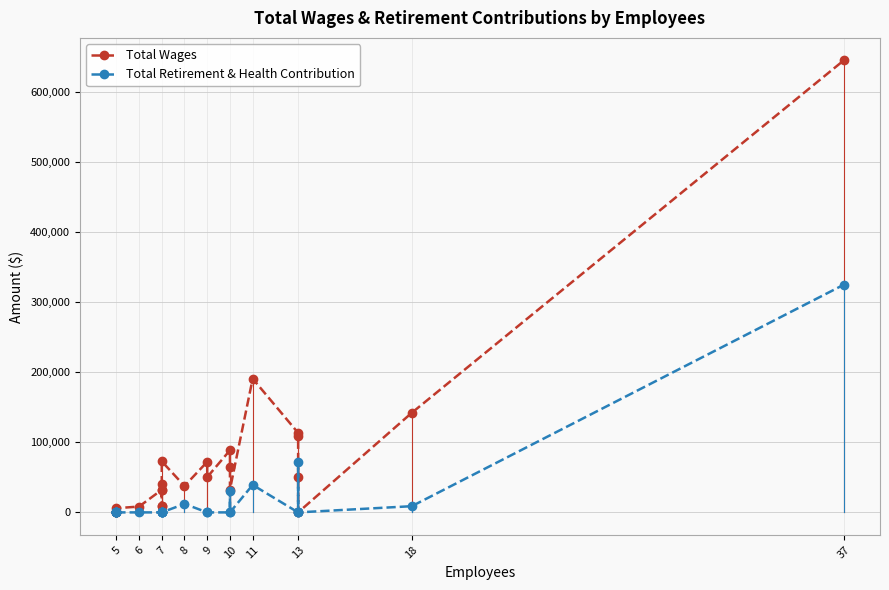

What is the difference between the second highest and second lowest values in the Total Retirement & Health Contribution series?

71508